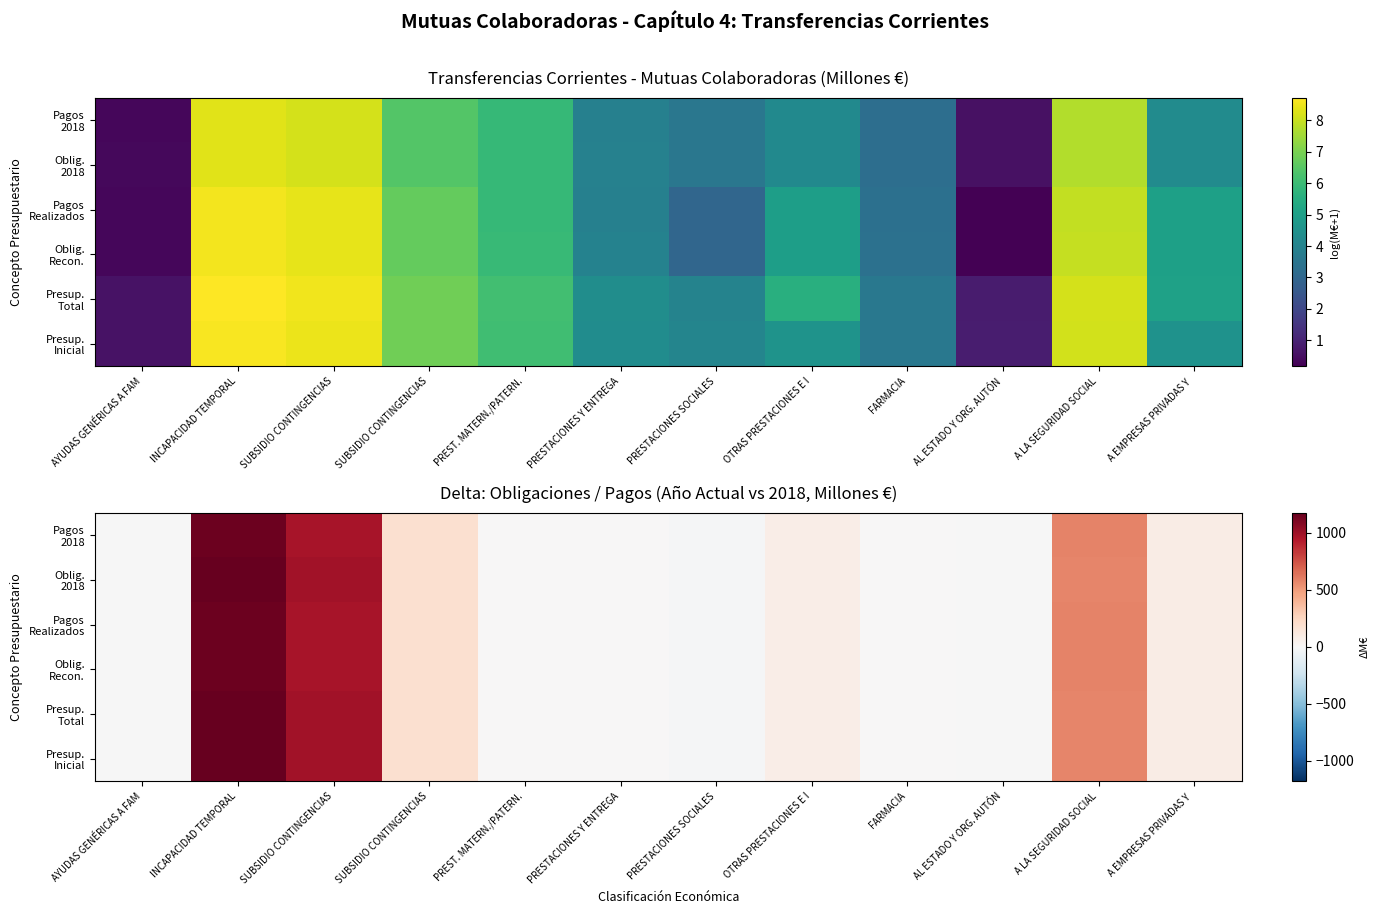

True or false: Presup. Total has a value of 3.3 at PREST. MATERN./PATERN..

False